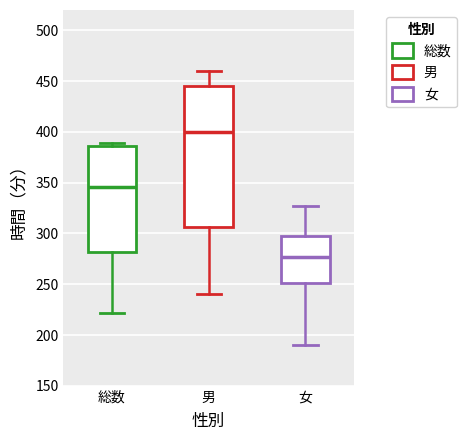

Reading left to right, read every box against the y-axis: the position of its median line, the range the box covers, and the ends of its whiskers. The values are not printed on the chart, so give them approximately, as read against the axis.

総数: median 345, box 280 to 385, whiskers 220 to 390
男: median 400, box 305 to 445, whiskers 240 to 460
女: median 275, box 250 to 300, whiskers 190 to 325